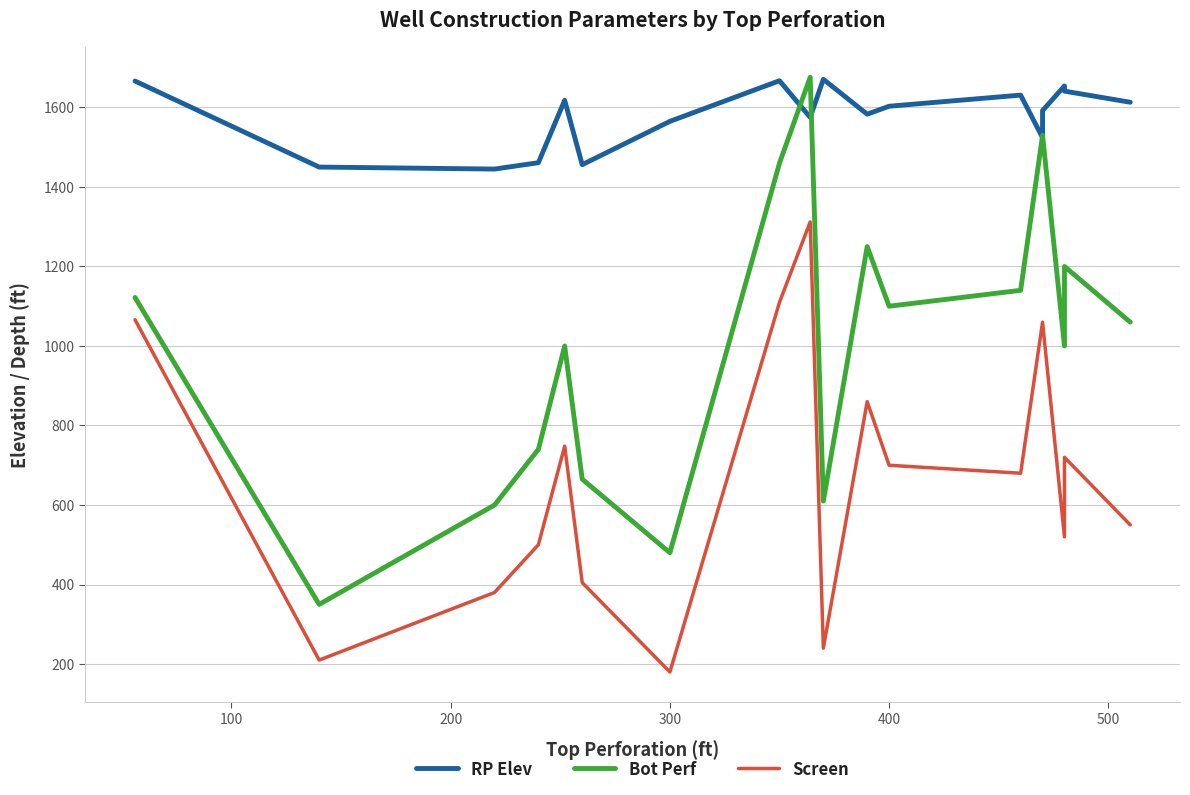

What position from the right is 400?

7